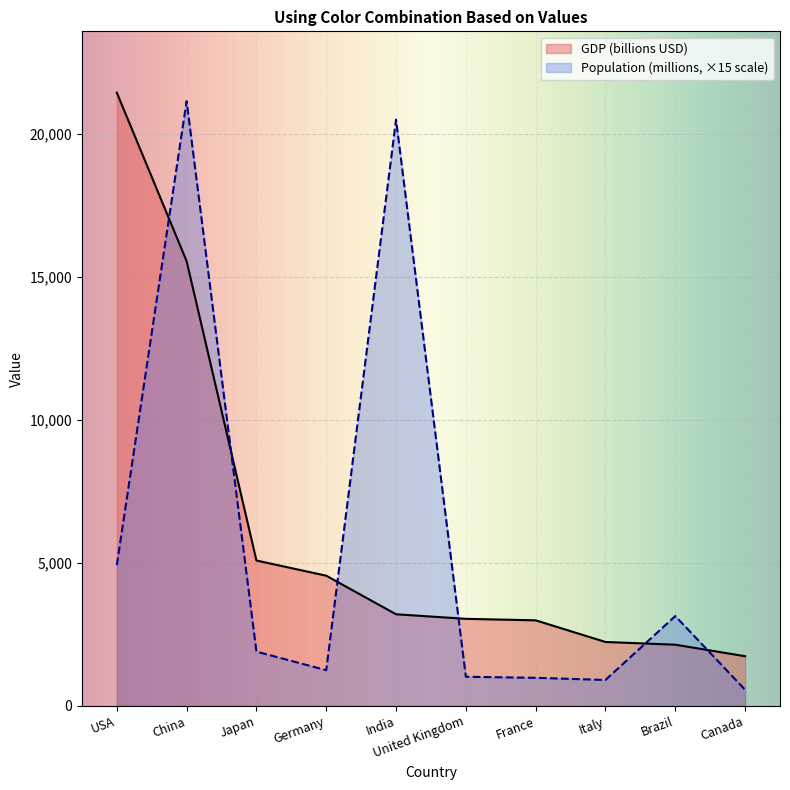

Rank the series by their maximum value, from lowest to highest.

Population (millions, ×15 scale), GDP (billions USD)